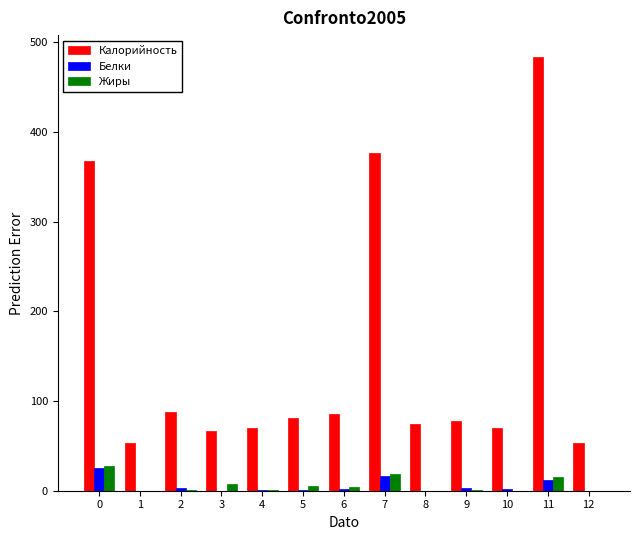

What is the maximum value shown in the chart?

483.9